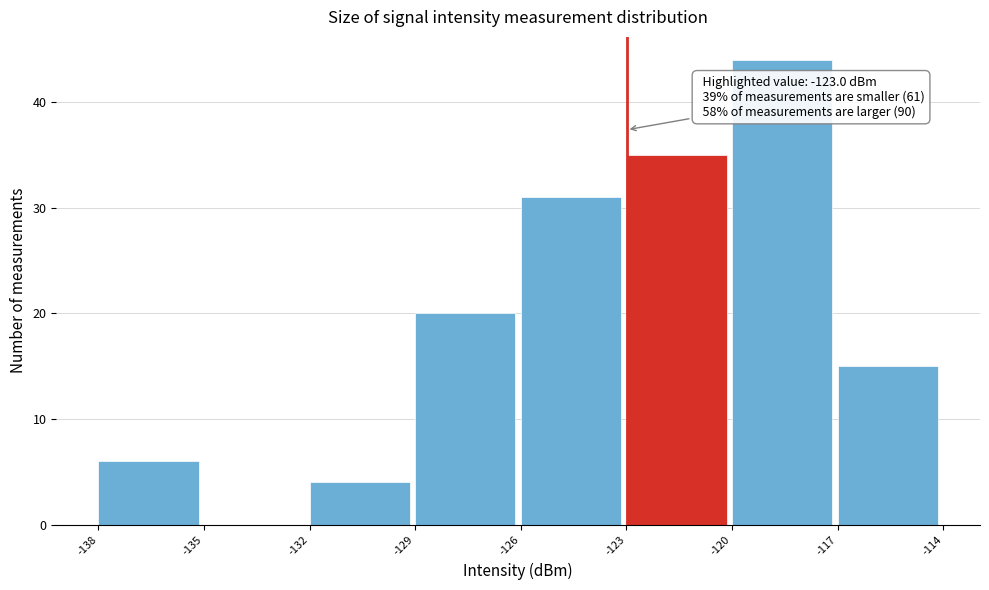

Which range on the x-axis has the tallest bar?

-120 to -117